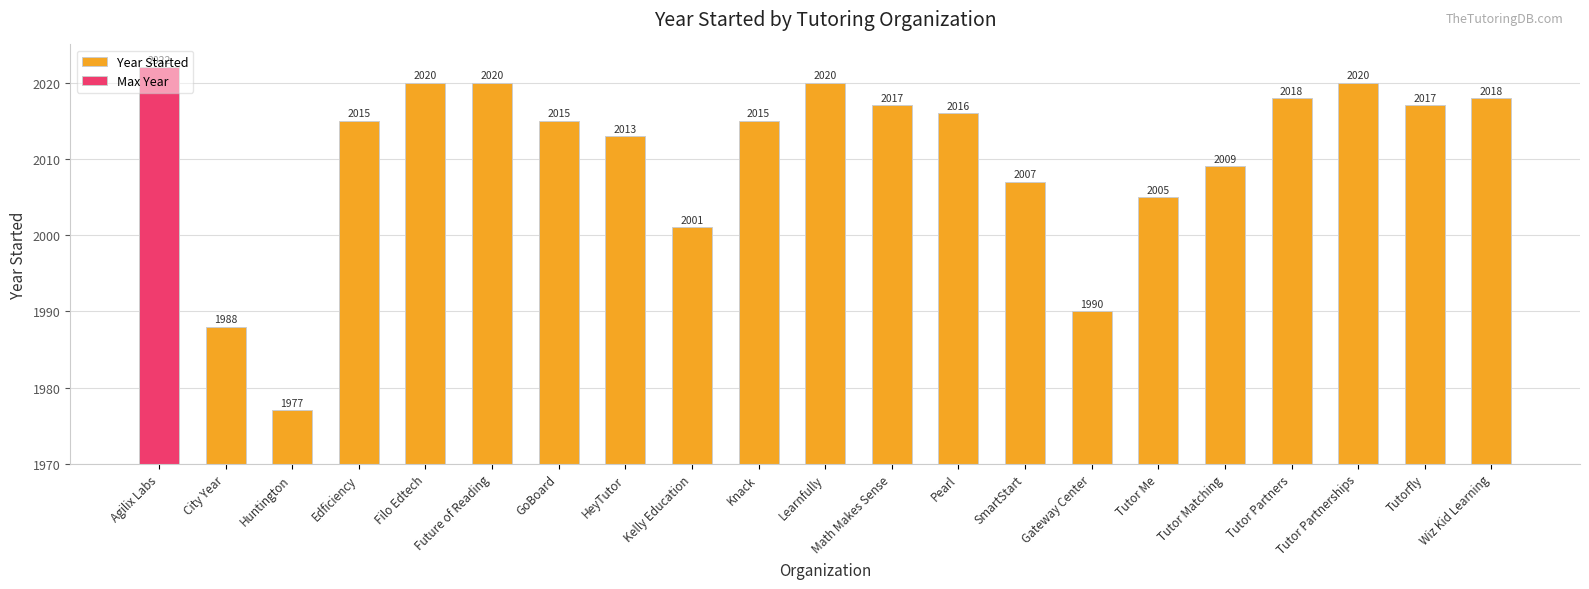

What position from the left is Huntington?

3